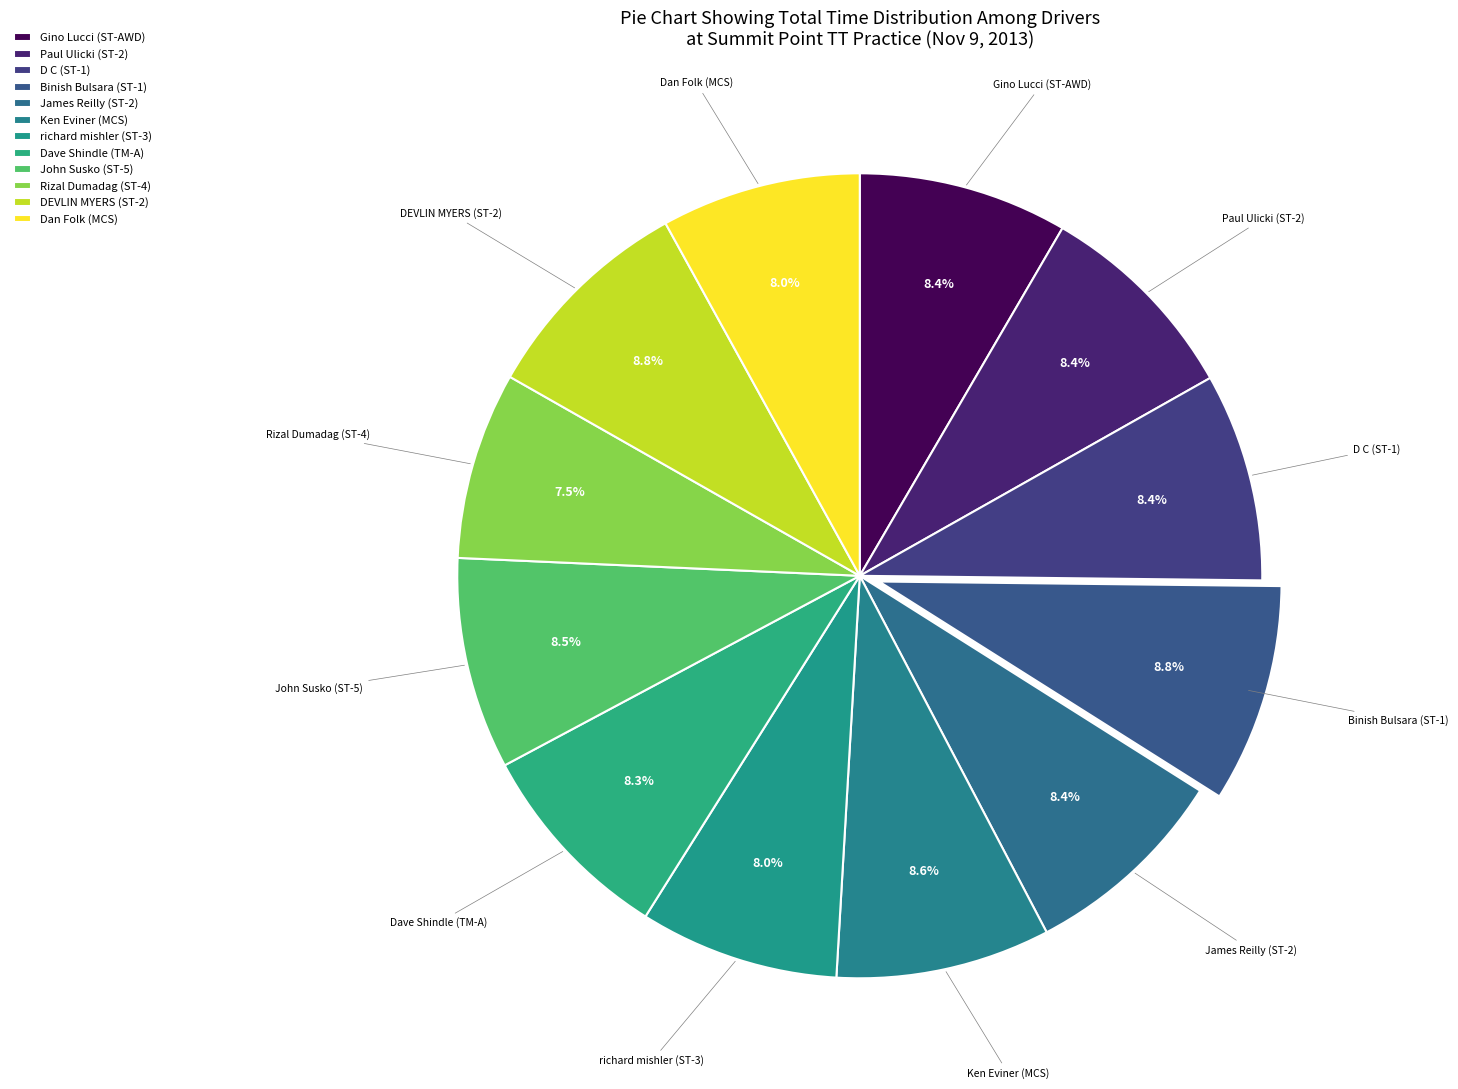

Is it true that Ken Eviner (MCS) is 9% of the pie?

True